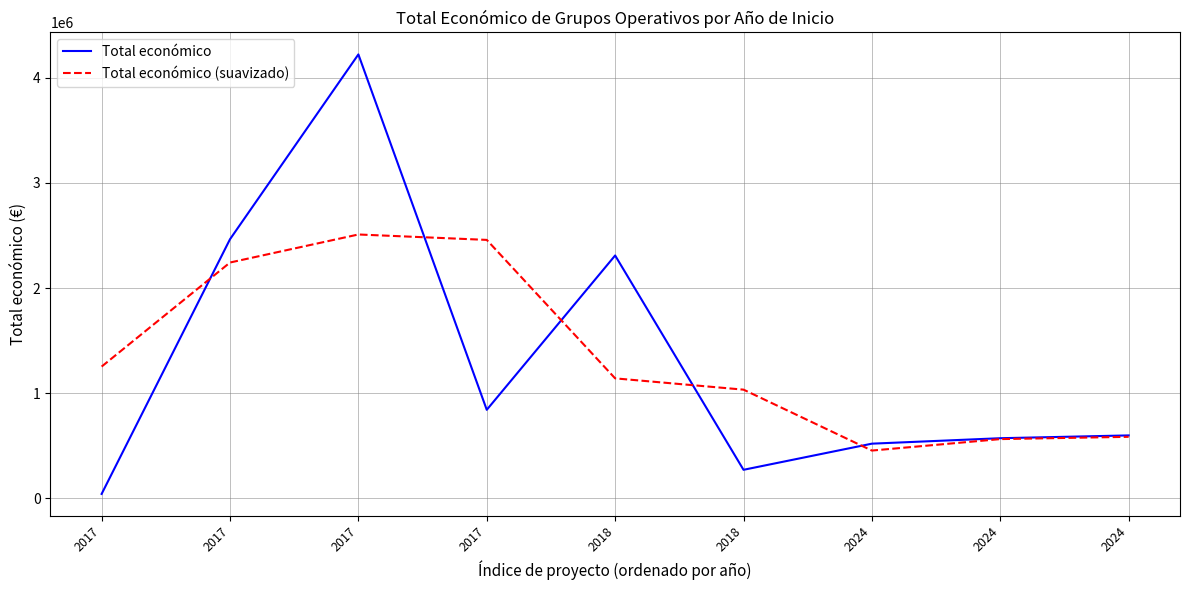

At 2024, list the series in order from smallest to largest.

Total económico (suavizado), Total económico